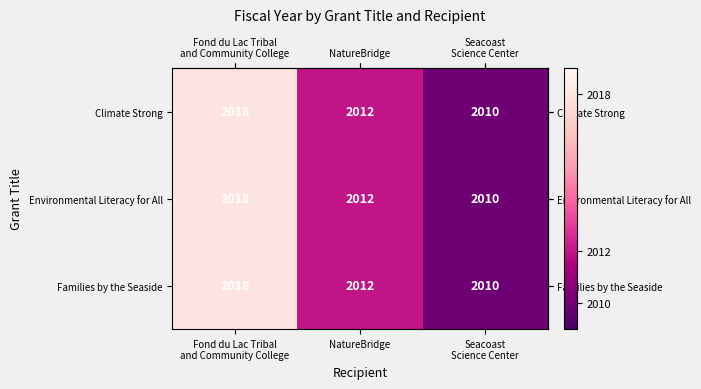

What is the maximum value for Environmental Literacy for All?

2018